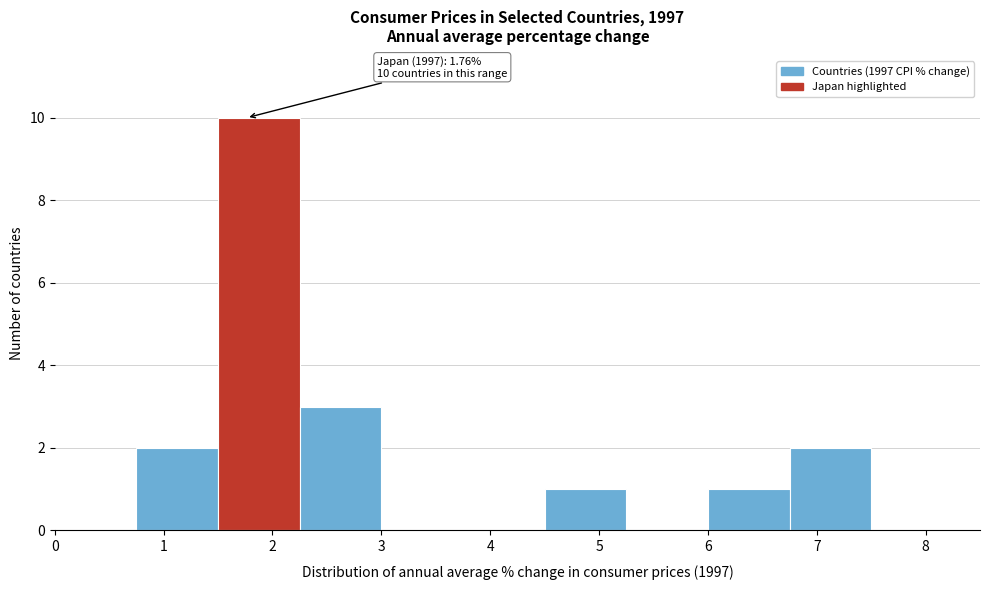

Over which range of the x-axis is the bar tallest?

1.50 to 2.25